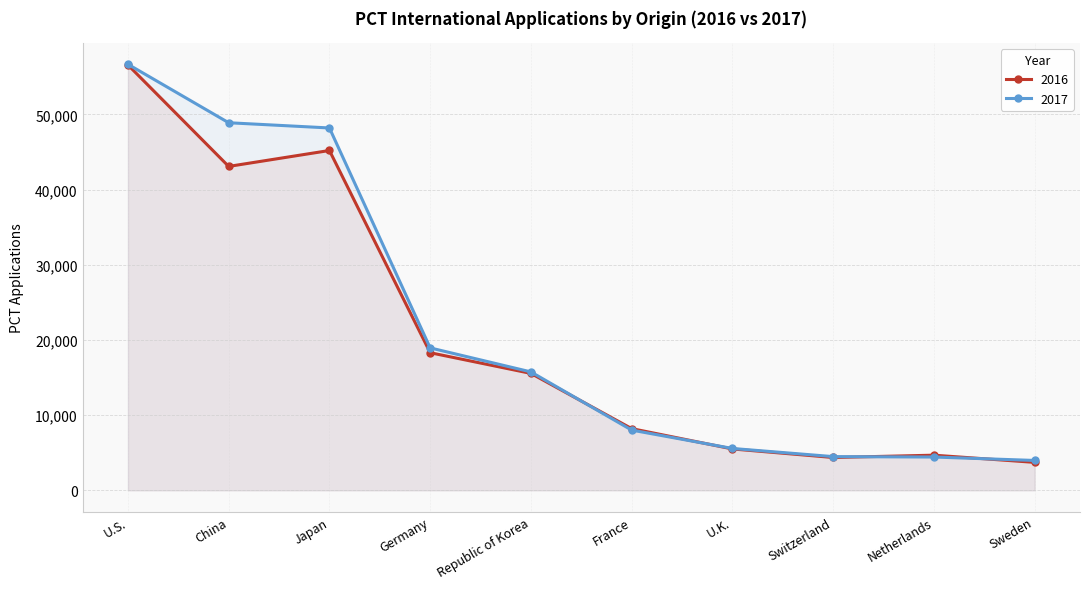

What is the difference between the highest and lowest values at Japan?

2997